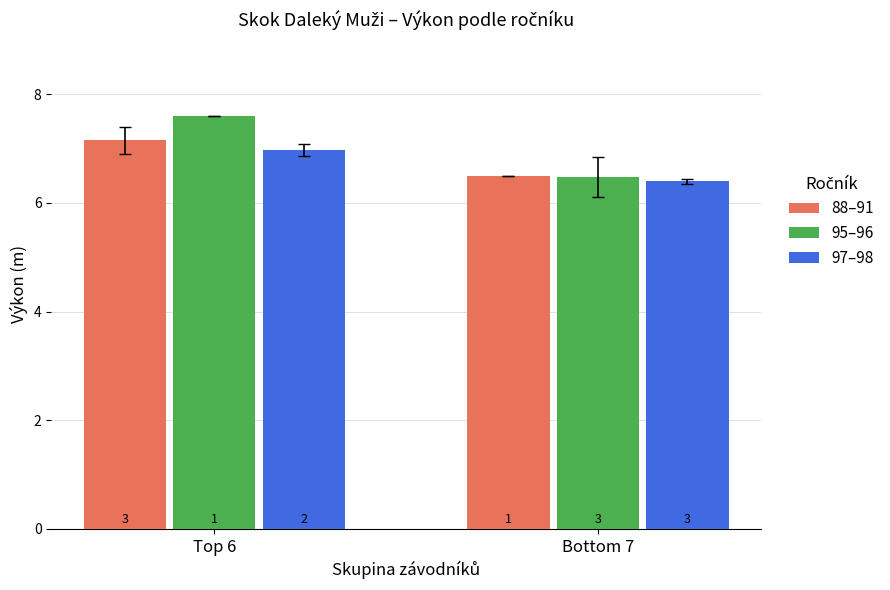

What is the approximate value of 95–96 at Bottom 7?

6.5